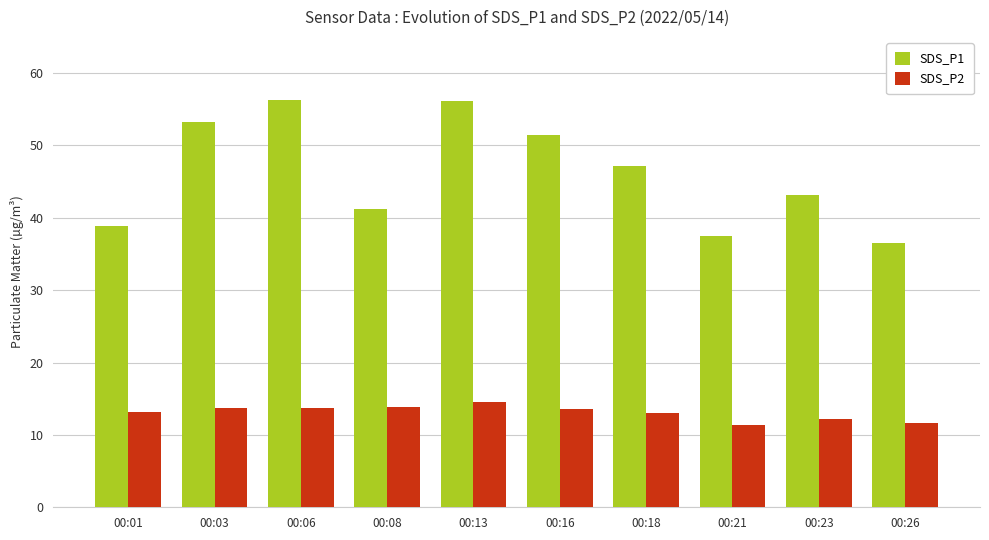

What is the sum of all SDS_P2 values?

130.8